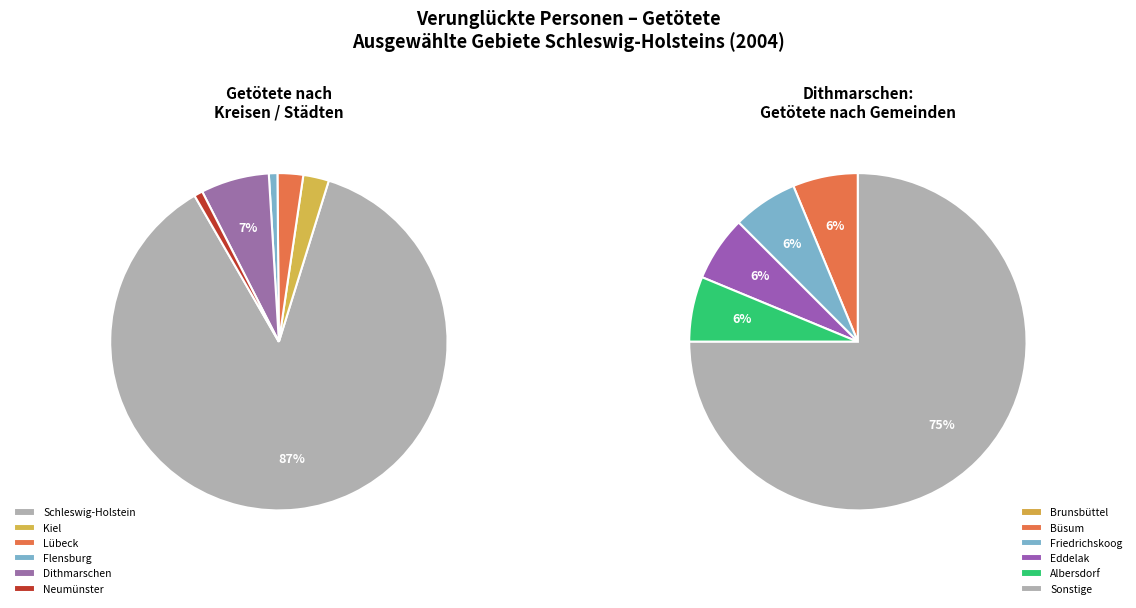

Is there any slice that represents more than half of the pie?

Yes